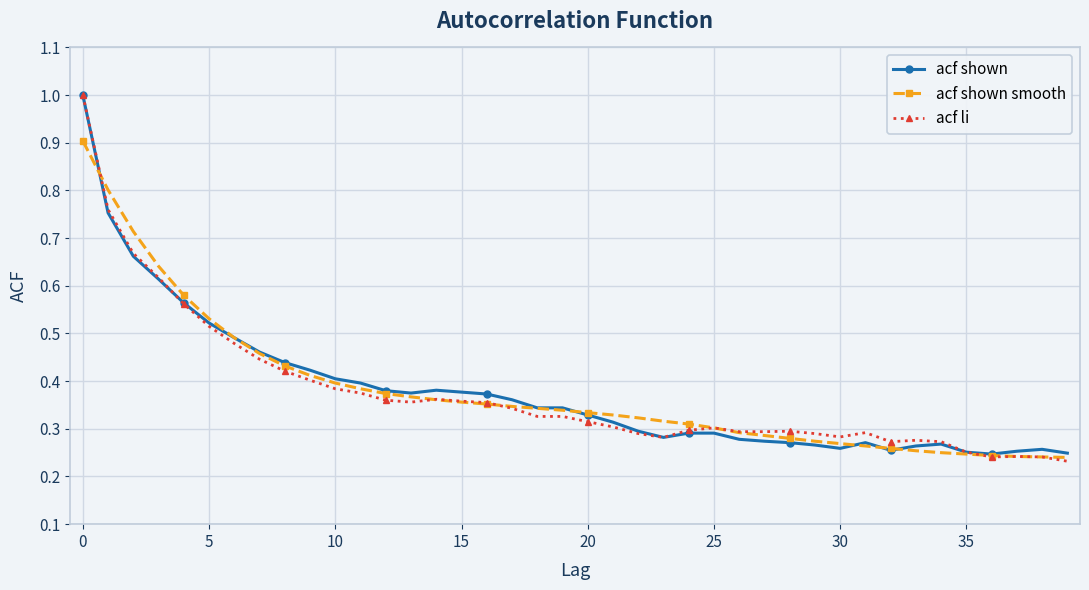

True or false: acf shown has more than 0 interior local peaks.

True